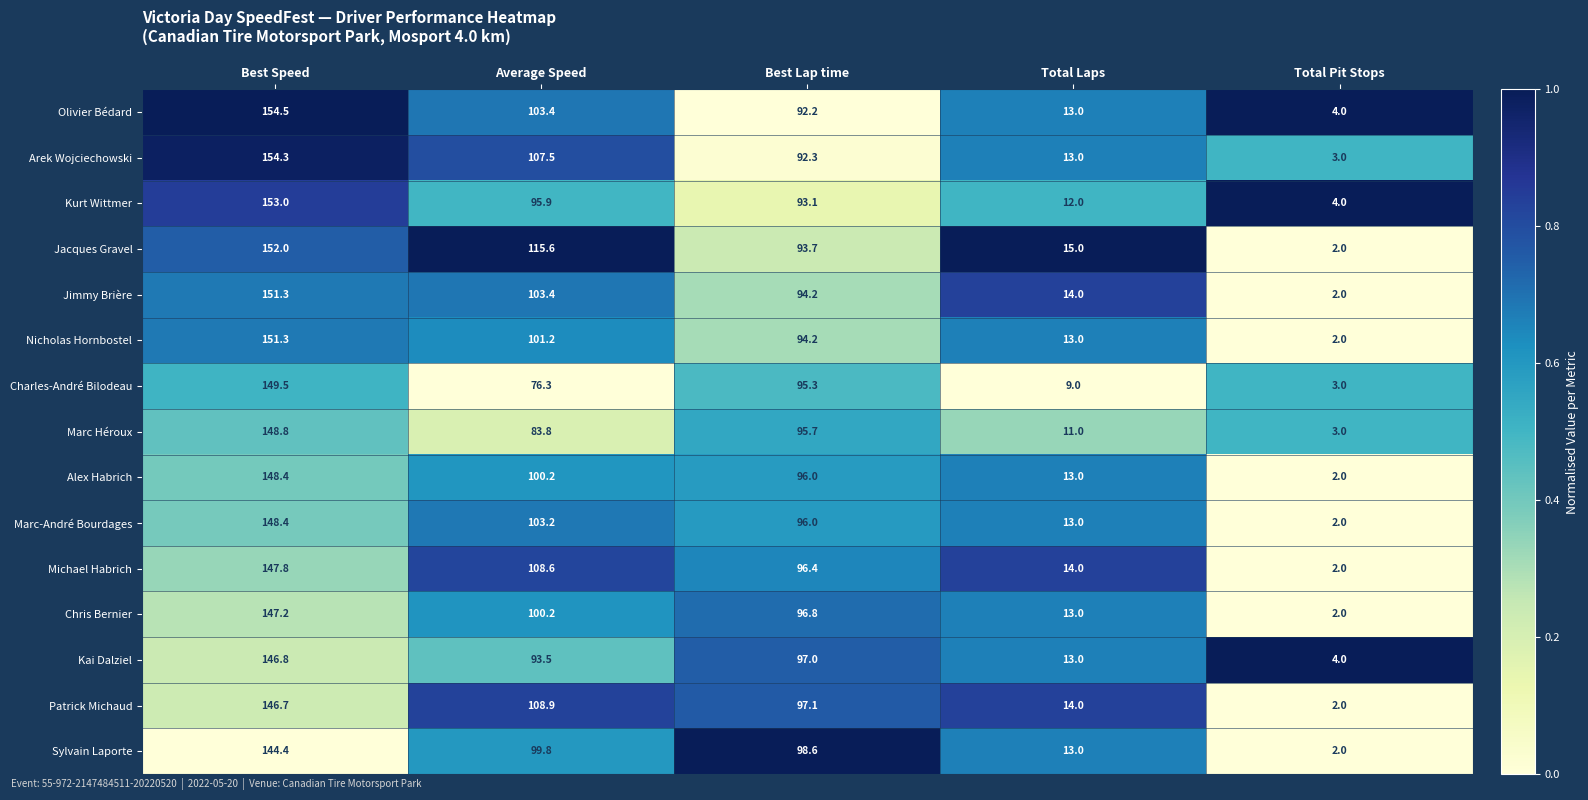

Which category has the lowest value across all series?

Total Pit Stops